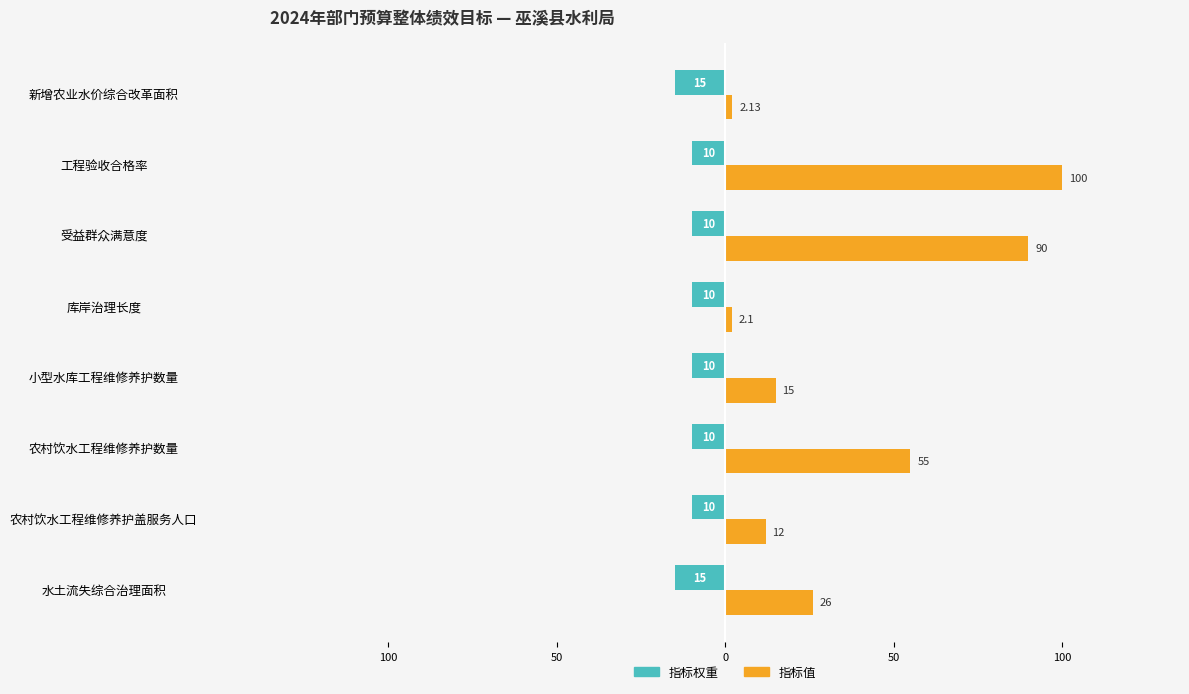

Which series has the widest spread of values?

指标值